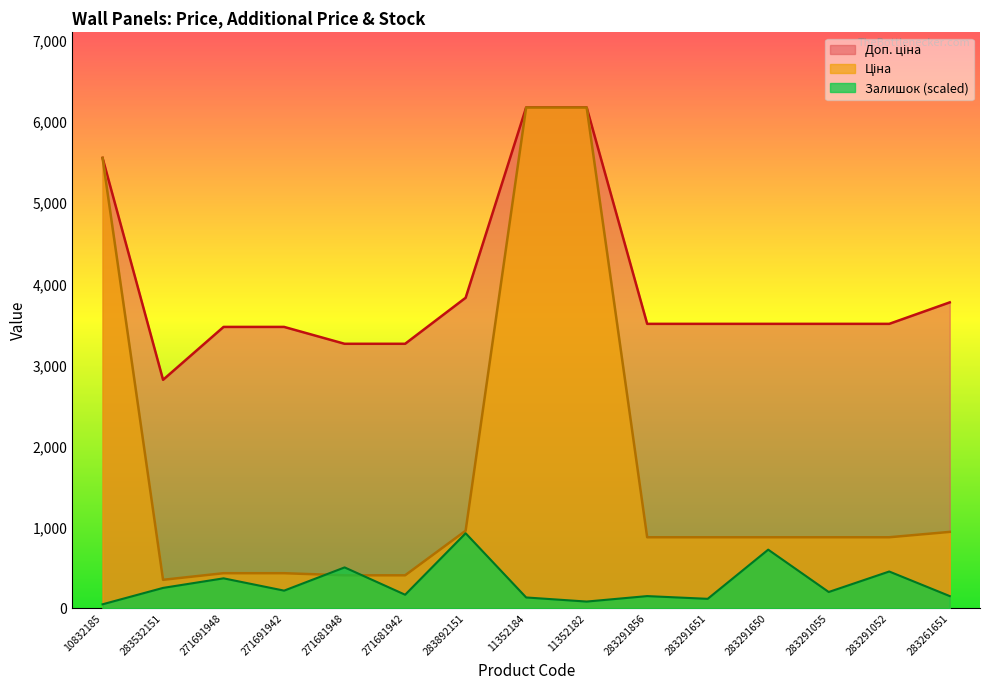

At which label is Ціна closest to 3267?

10832185